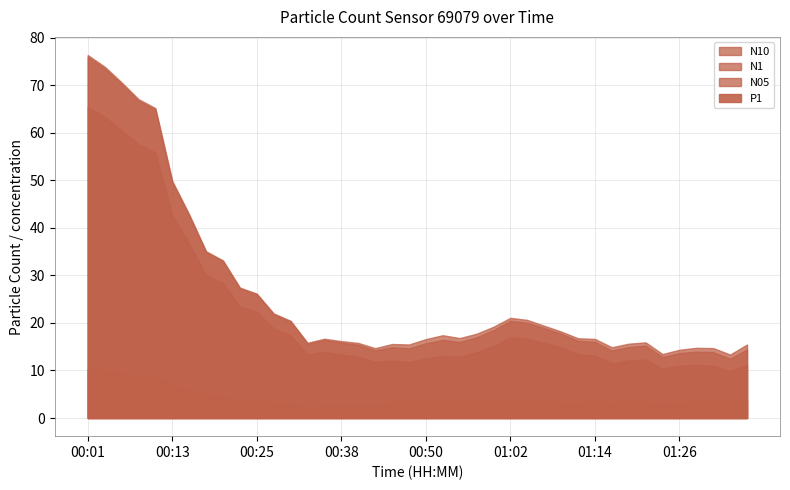

True or false: P1 has a value of 0.7 at 00:42.

False